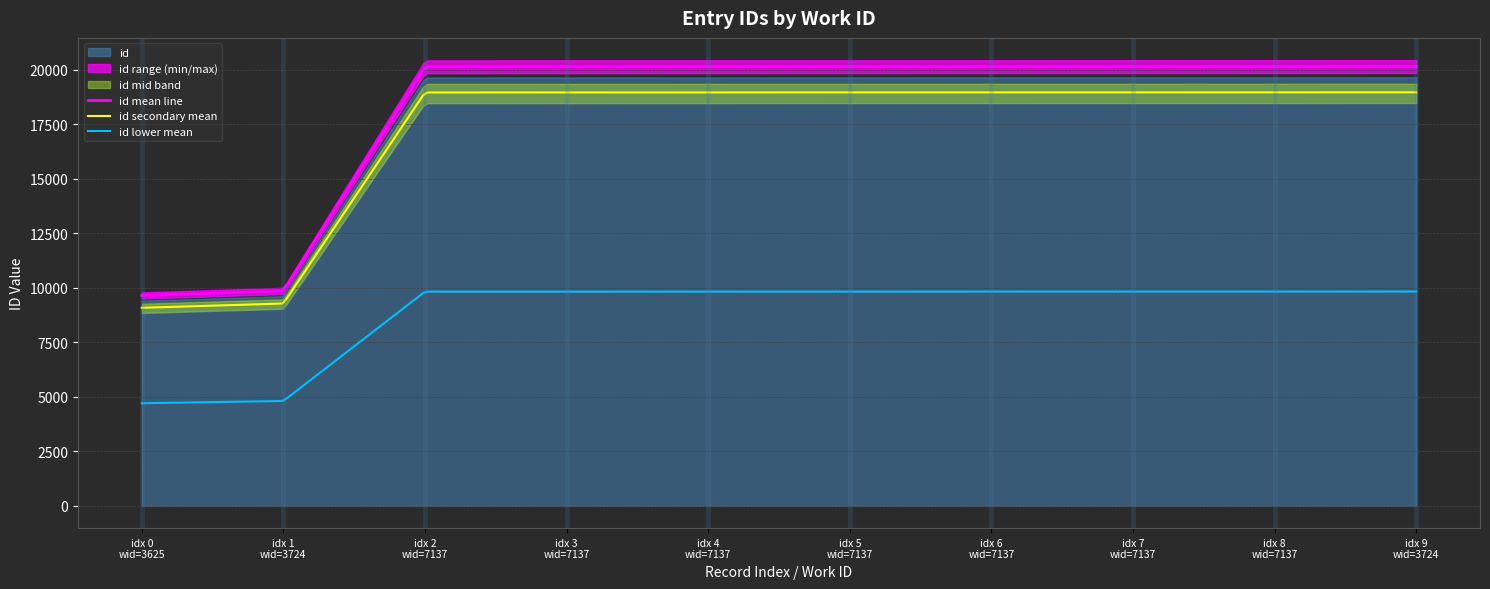

Which has a higher value, 7137 or 3724?

7137